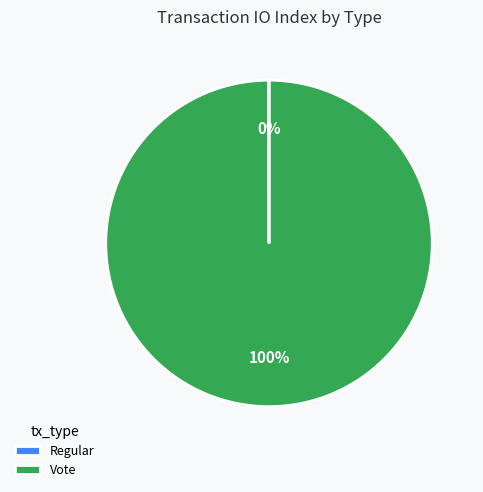

Which slice is the largest?

Vote